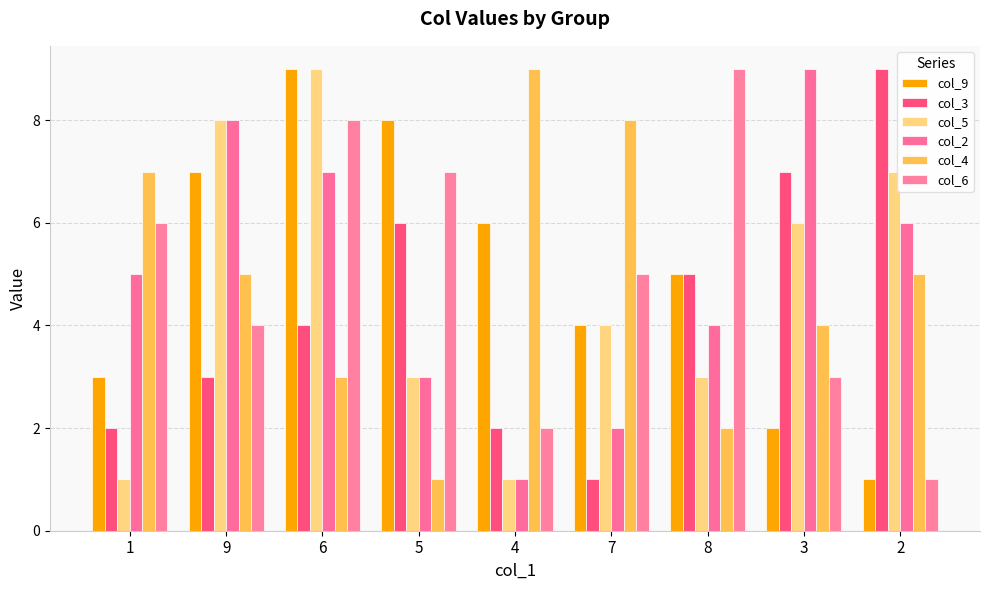

Where is col_9 nearest to the value 5?

8